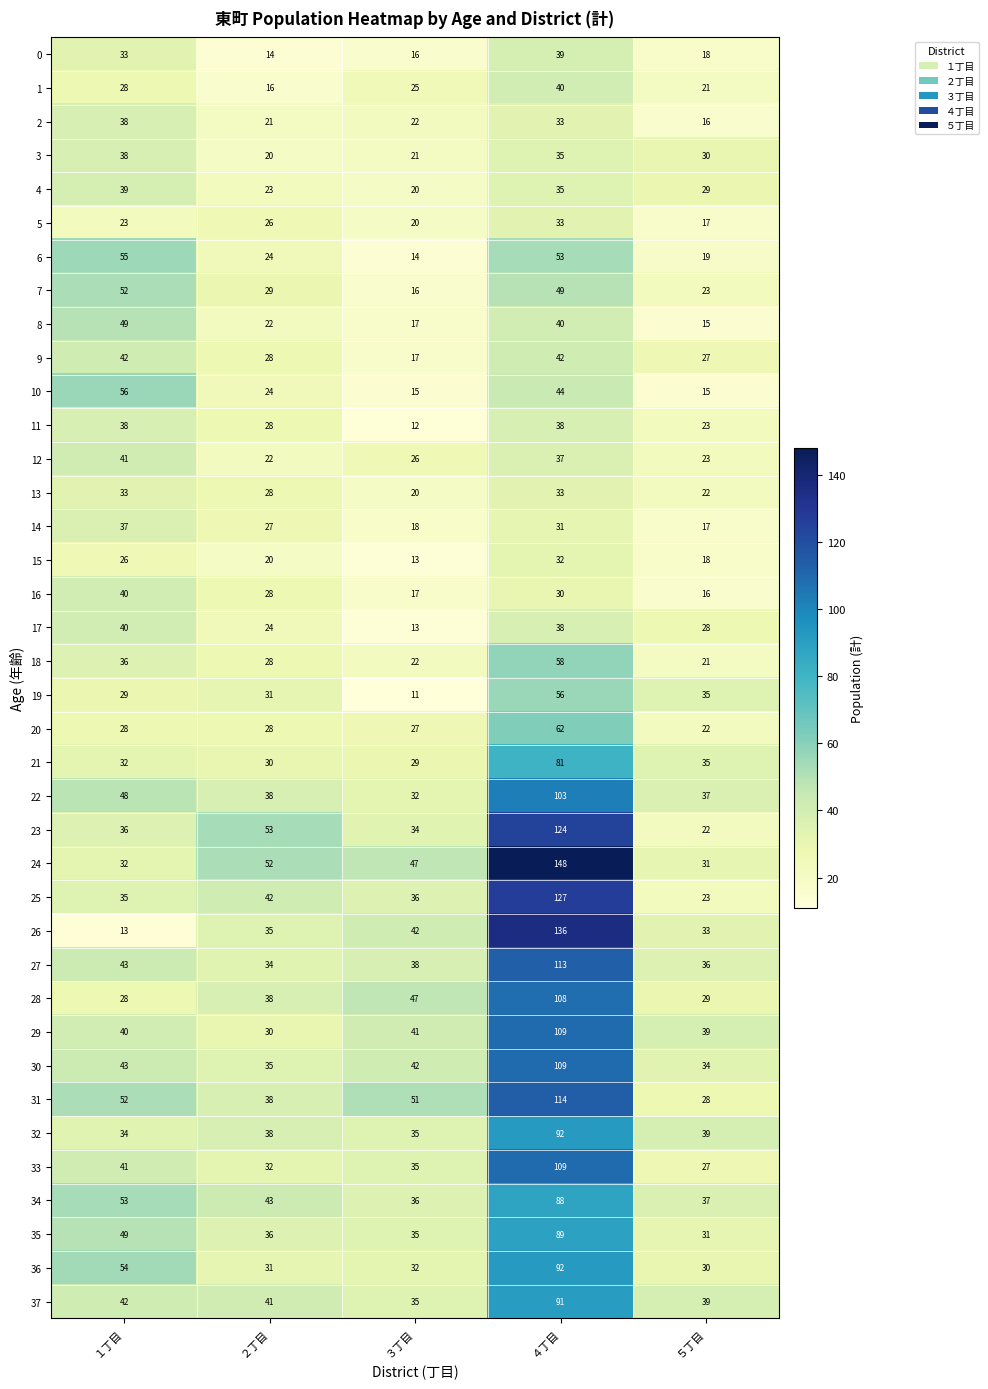

At which category is the sum across all series the highest?

４丁目